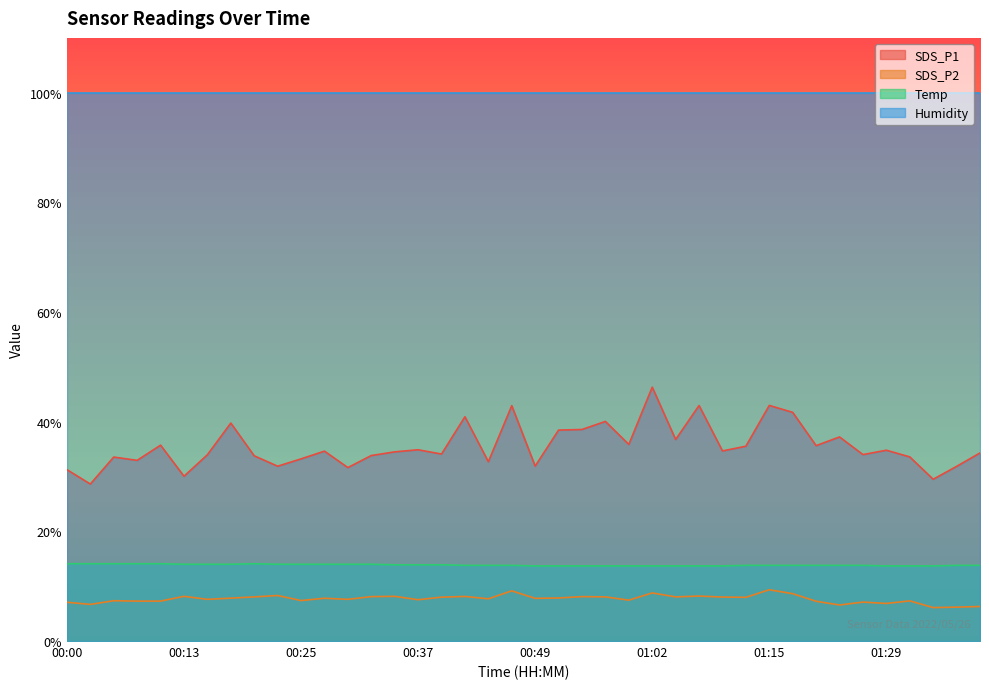

In Temp, how many points are higher than both neighbors (excluding endpoints)?

1